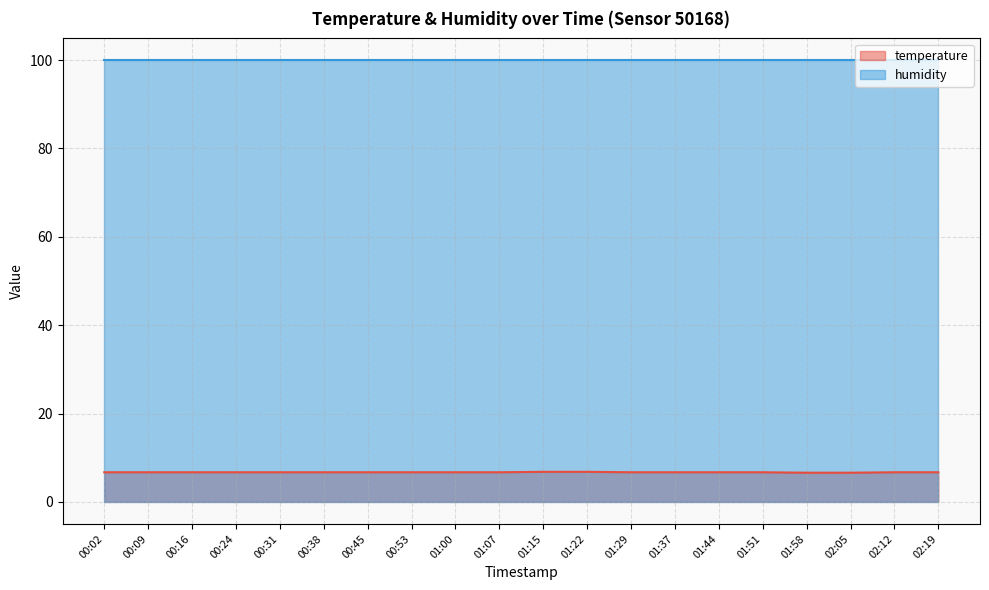

What is the smallest value displayed?

6.6